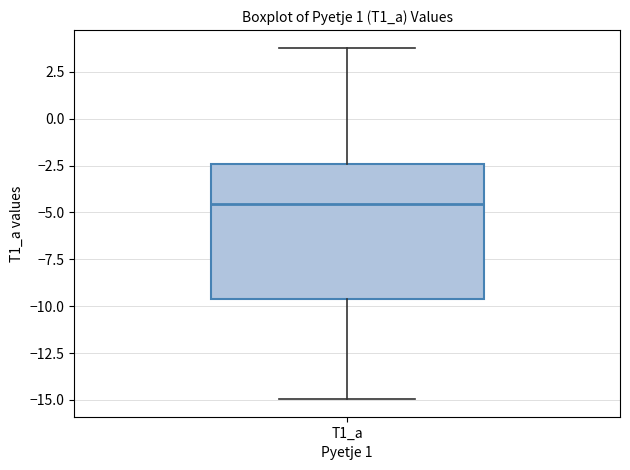

Transcribe this box plot: give where the median line is, the range the box spans, and where the two whiskers end, as read against the y-axis. The values are not printed on the chart, so give them approximately, as read against the axis.

median -4.5, box -9.5 to -2.5, whiskers -15.0 to 4.0